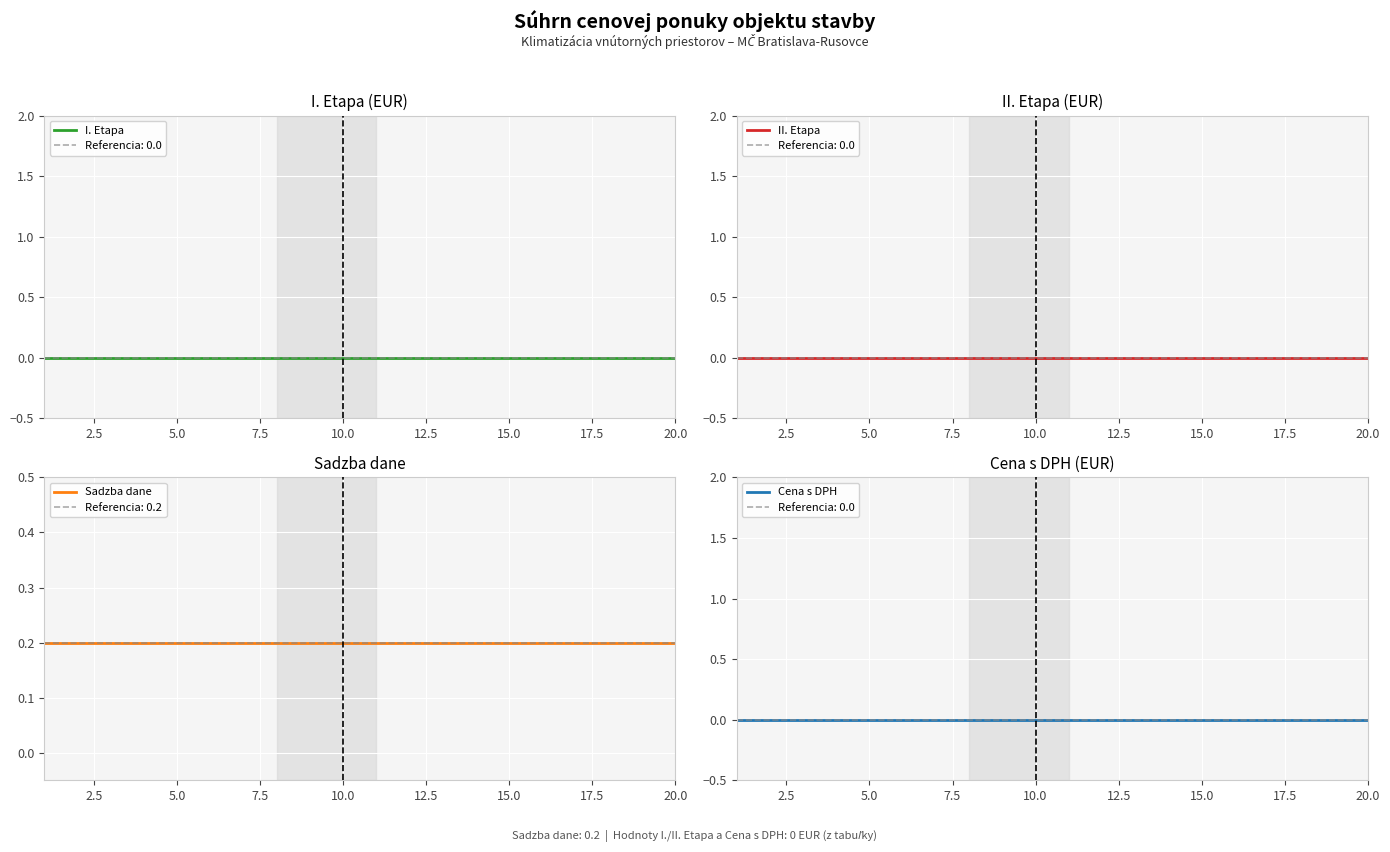

True or false: I. Etapa and Cena s DPH cross at least once.

False